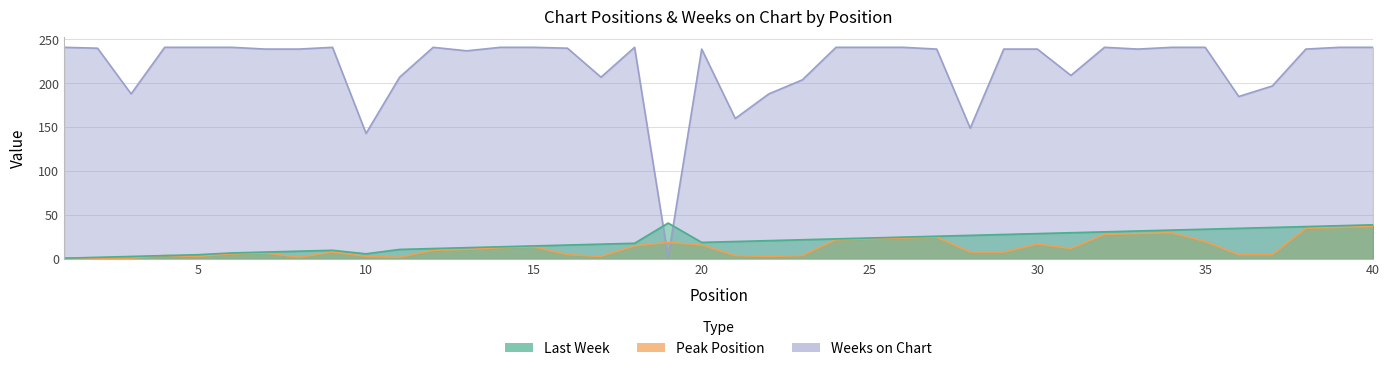

Where does the Last Week series first go above 21?

19